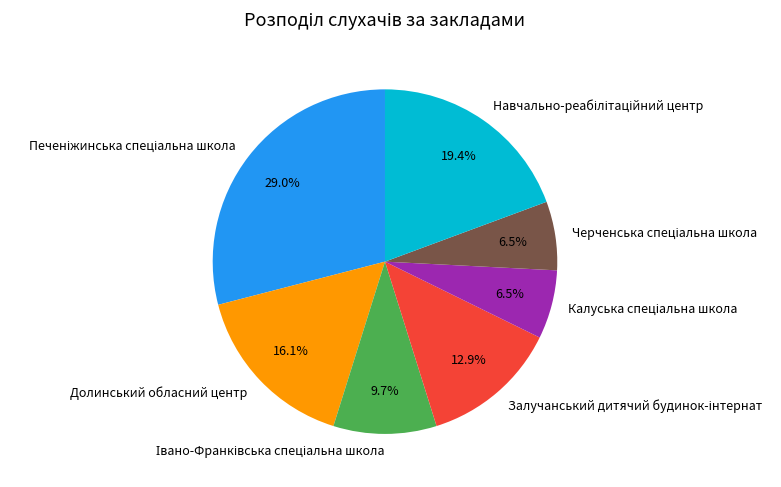

Is Долинський обласний центр the majority of the pie?

No